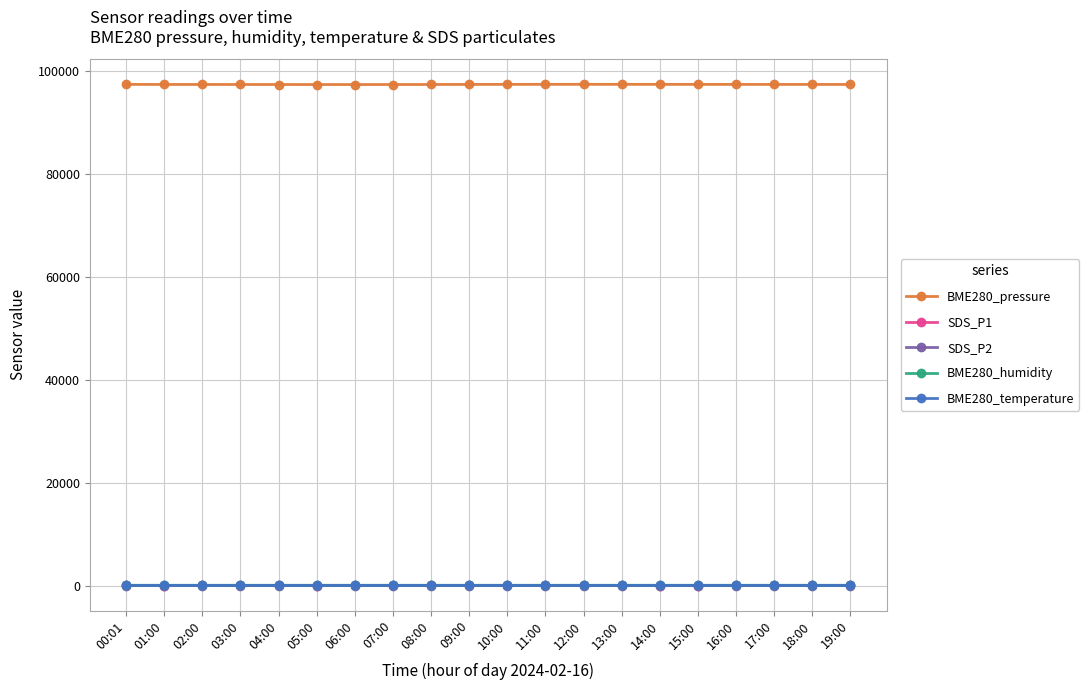

True or false: BME280_pressure has more than 1 points higher than both neighbors.

True